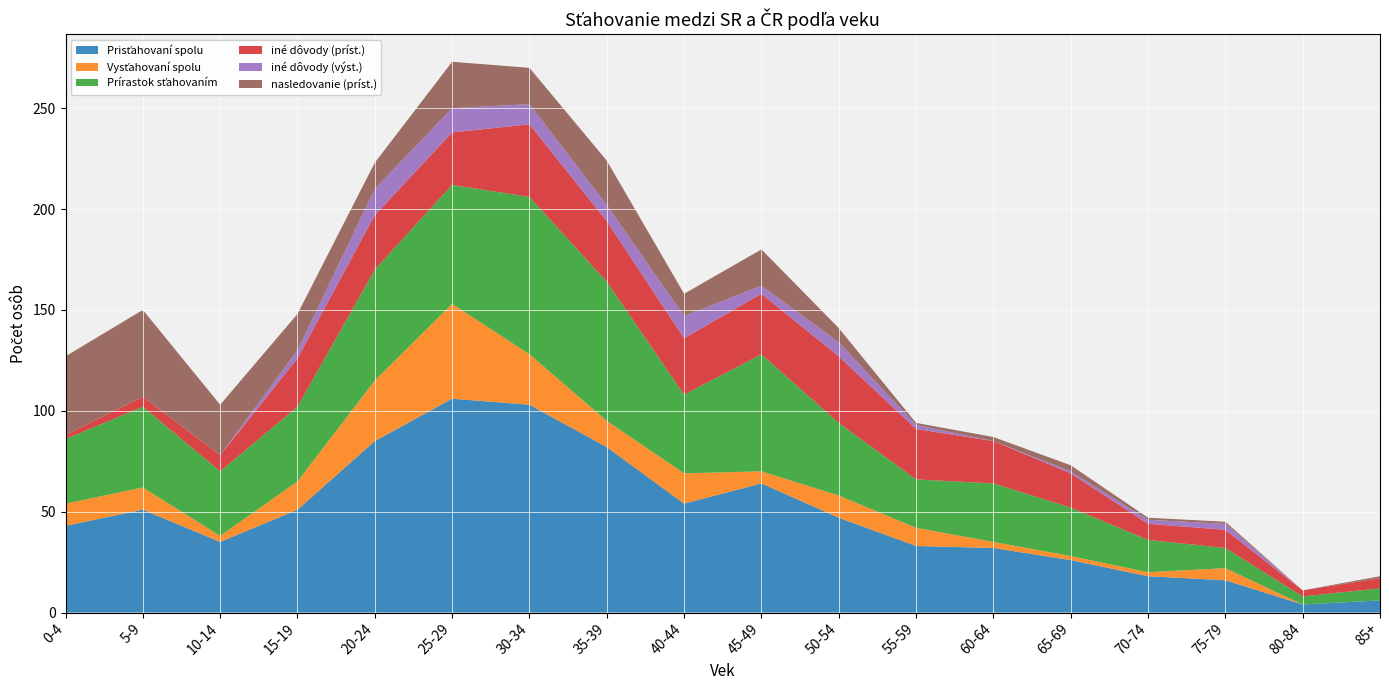

Reading right to left, transcribe all the data shown in this chart.

Prisťahovaní spolu: 6	4	16	18	26	32	33	47	64	54	82	103	106	85	51	35	51	43
Vysťahovaní spolu: 0	0	6	2	2	3	9	11	6	15	13	25	47	30	14	3	11	11
Prírastok sťahovaním: 6	4	10	16	24	29	24	36	58	39	69	78	59	55	37	32	40	32
iné dôvody (príst.): 5	3	9	8	17	21	25	33	30	28	30	36	26	27	24	8	5	2
iné dôvody (výst.): 0	0	3	2	1	0	2	7	4	11	8	10	12	13	4	0	0	0
nasledovanie (príst.): 1	0	1	1	3	2	1	7	18	11	22	18	23	13	18	25	43	39